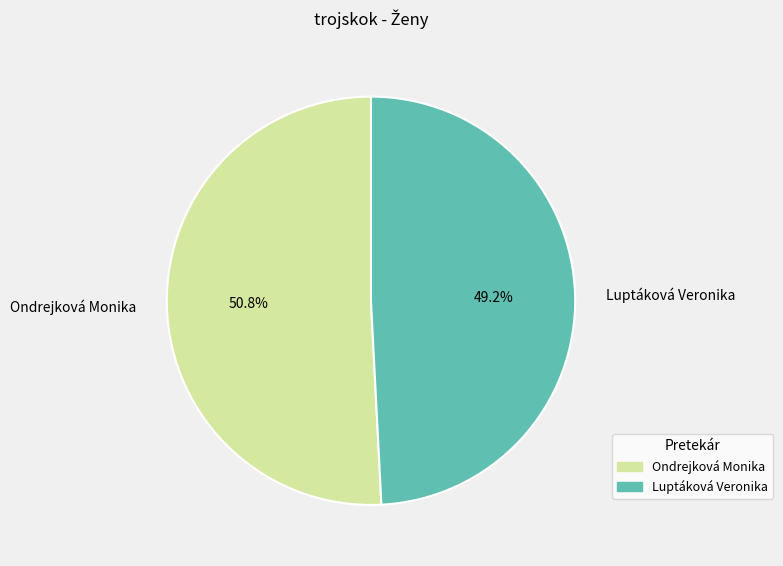

Which slice is the largest?

Ondrejková Monika